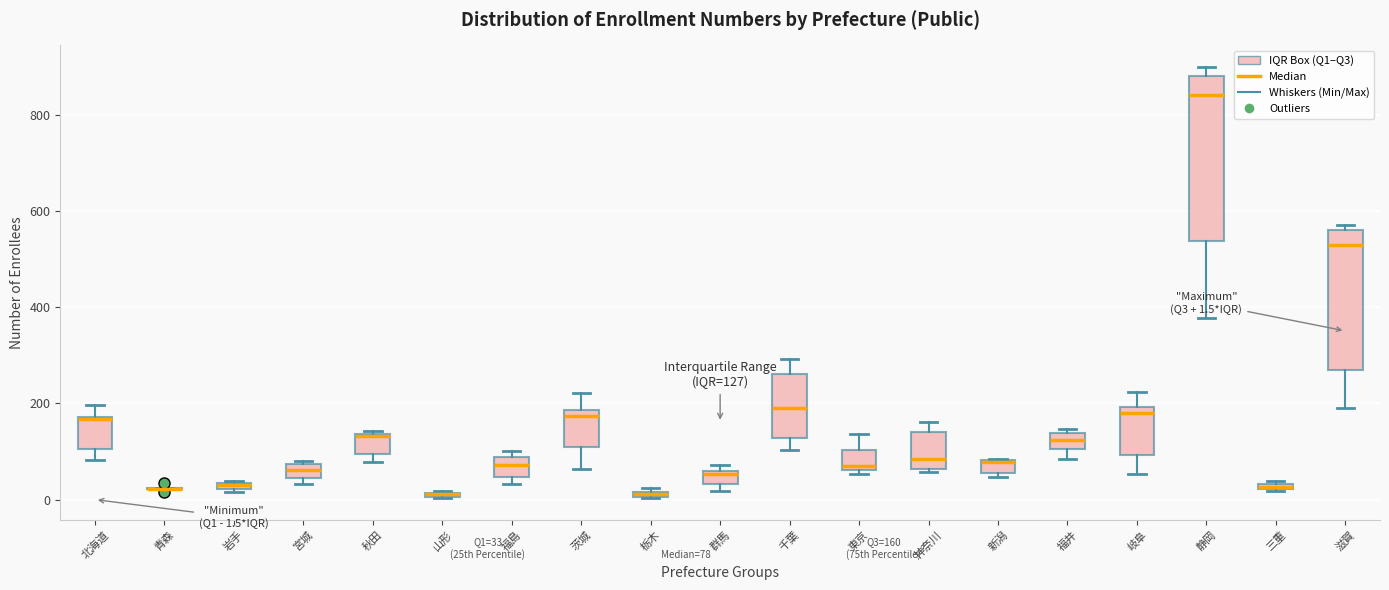

Comparing the boxes themselves (not the whiskers), which one is the tallest?

静岡